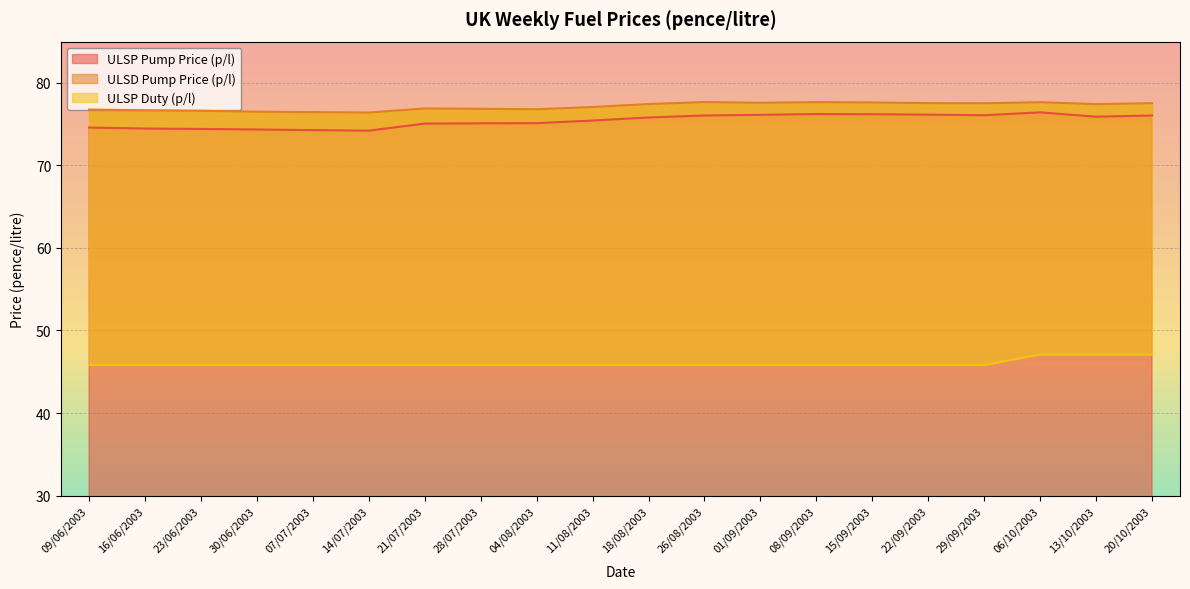

Reading left to right, extract all data points from this chart.

ULSP Pump Price (p/l): 09/06/2003=74.6	16/06/2003=74.5	23/06/2003=74.4	30/06/2003=74.3	07/07/2003=74.3	14/07/2003=74.2	21/07/2003=75.1	28/07/2003=75.1	04/08/2003=75.1	11/08/2003=75.4	18/08/2003=75.8	26/08/2003=76.0	01/09/2003=76.1	08/09/2003=76.2	15/09/2003=76.2	22/09/2003=76.2	29/09/2003=76.1	06/10/2003=76.4	13/10/2003=75.9	20/10/2003=76.0
ULSD Pump Price (p/l): 09/06/2003=76.8	16/06/2003=76.7	23/06/2003=76.6	30/06/2003=76.5	07/07/2003=76.5	14/07/2003=76.4	21/07/2003=76.9	28/07/2003=76.9	04/08/2003=76.8	11/08/2003=77.1	18/08/2003=77.4	26/08/2003=77.7	01/09/2003=77.6	08/09/2003=77.7	15/09/2003=77.6	22/09/2003=77.5	29/09/2003=77.5	06/10/2003=77.7	13/10/2003=77.4	20/10/2003=77.5
ULSP Duty (p/l): 09/06/2003=45.8	16/06/2003=45.8	23/06/2003=45.8	30/06/2003=45.8	07/07/2003=45.8	14/07/2003=45.8	21/07/2003=45.8	28/07/2003=45.8	04/08/2003=45.8	11/08/2003=45.8	18/08/2003=45.8	26/08/2003=45.8	01/09/2003=45.8	08/09/2003=45.8	15/09/2003=45.8	22/09/2003=45.8	29/09/2003=45.8	06/10/2003=47.1	13/10/2003=47.1	20/10/2003=47.1